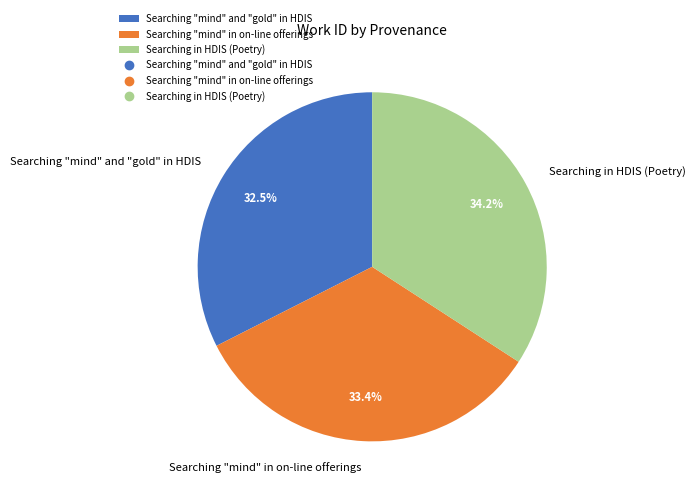

Which has a higher value, Searching "mind" and "gold" in HDIS or Searching in HDIS (Poetry)?

Searching in HDIS (Poetry)